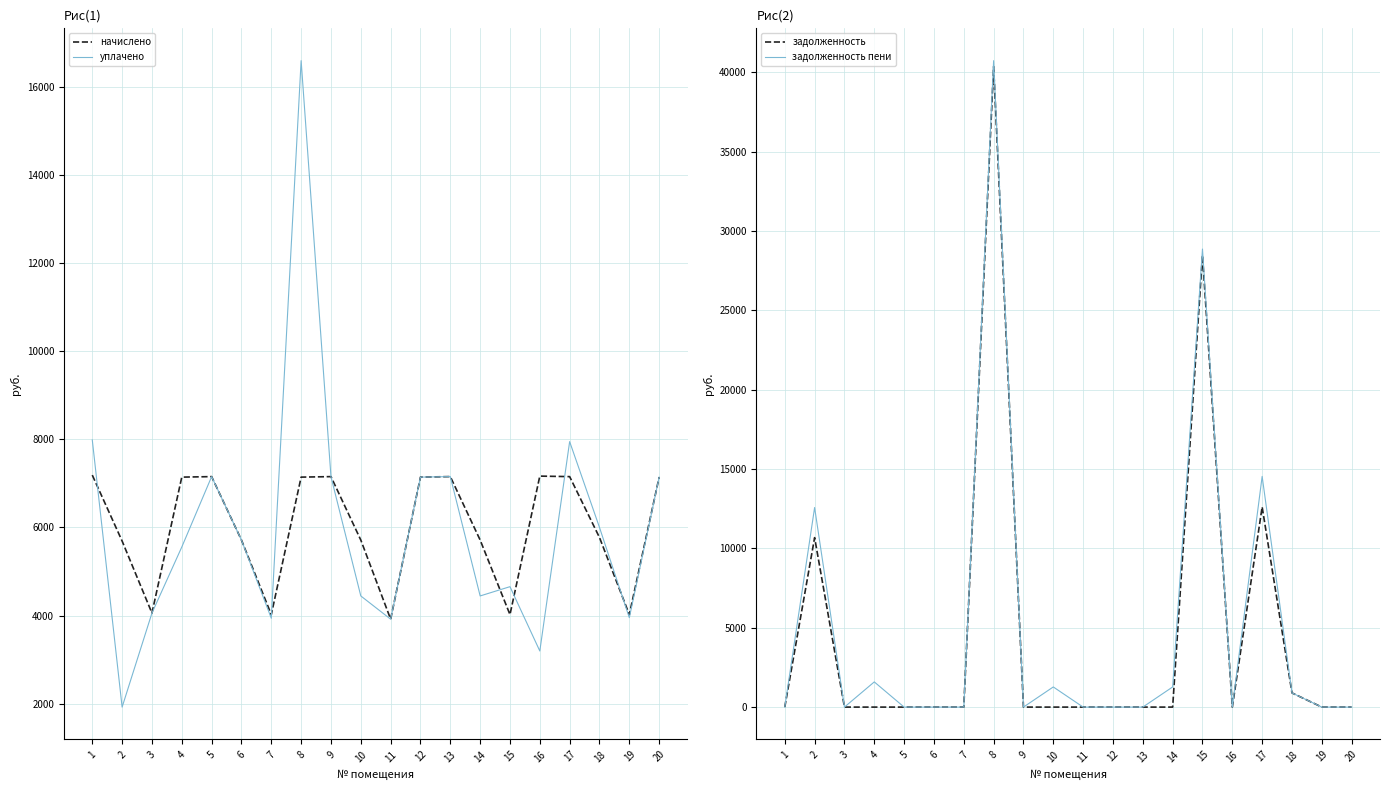

Reading right to left, transcribe all the data shown in this chart.

начислено: 20=7142.4	19=4020.5	18=5771.5	17=7153.9	16=7165.4	15=4020.5	14=5713.9	13=7154.6	12=7142.4	11=3916.8	10=5713.9	9=7153.9	8=7142.4	7=4020.5	6=5713.9	5=7153.9	4=7142.4	3=4055.0	2=5690.9	1=7188.5
уплачено: 20=7142.4	19=3950.7	18=6000.0	17=7948.8	16=3194.2	15=4654.8	14=4444.2	13=7154.6	12=7142.4	11=3916.8	10=4444.2	9=7153.9	8=16600.0	7=3937.2	6=5713.9	5=7153.9	4=5555.2	3=4055.0	2=1920.0	1=7987.2
задолженность: 20=0.0	19=0.0	18=893.4	17=12611.3	16=0.0	15=28472.0	14=0.0	13=0.0	12=0.0	11=0.0	10=0.0	9=0.0	8=40350.4	7=0.0	6=0.0	5=0.0	4=0.0	3=0.0	2=10677.9	1=0.0
задолженность пени: 20=0.0	19=0.0	18=893.4	17=14535.2	16=0.0	15=28860.5	14=1269.8	13=0.0	12=0.0	11=0.0	10=1269.8	9=0.0	8=40731.2	7=0.0	6=0.0	5=0.0	4=1587.2	3=0.0	2=12574.9	1=0.0